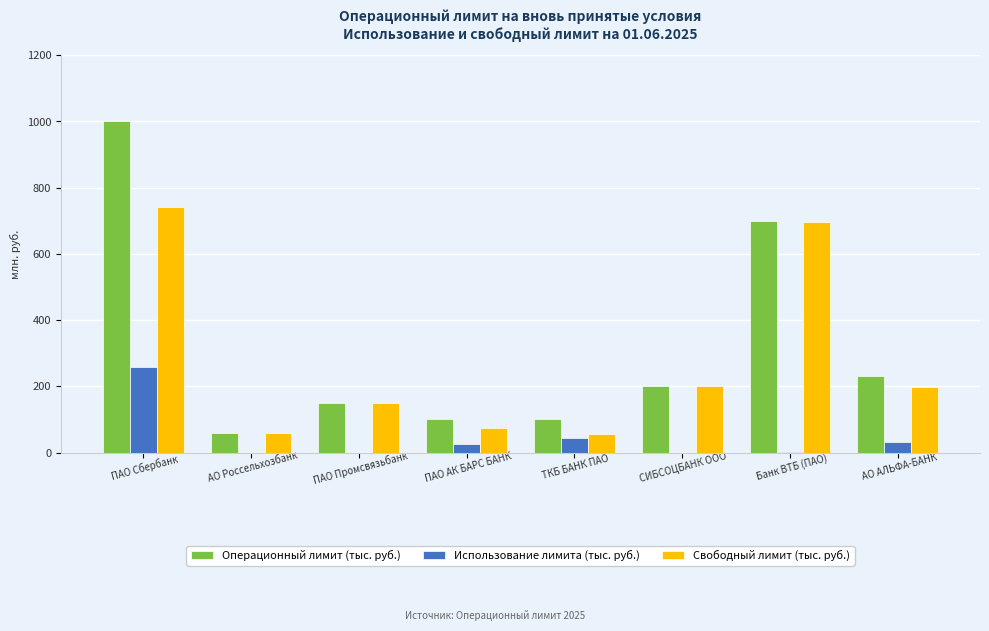

How many data points does each series have?

8